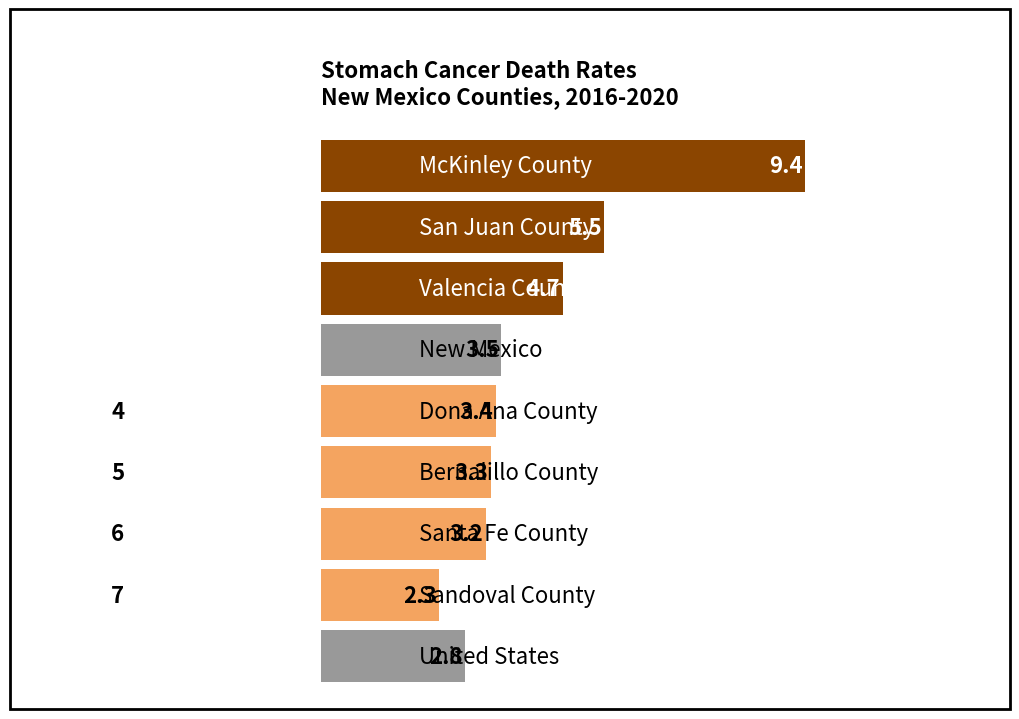

How many bars are there in total?

9